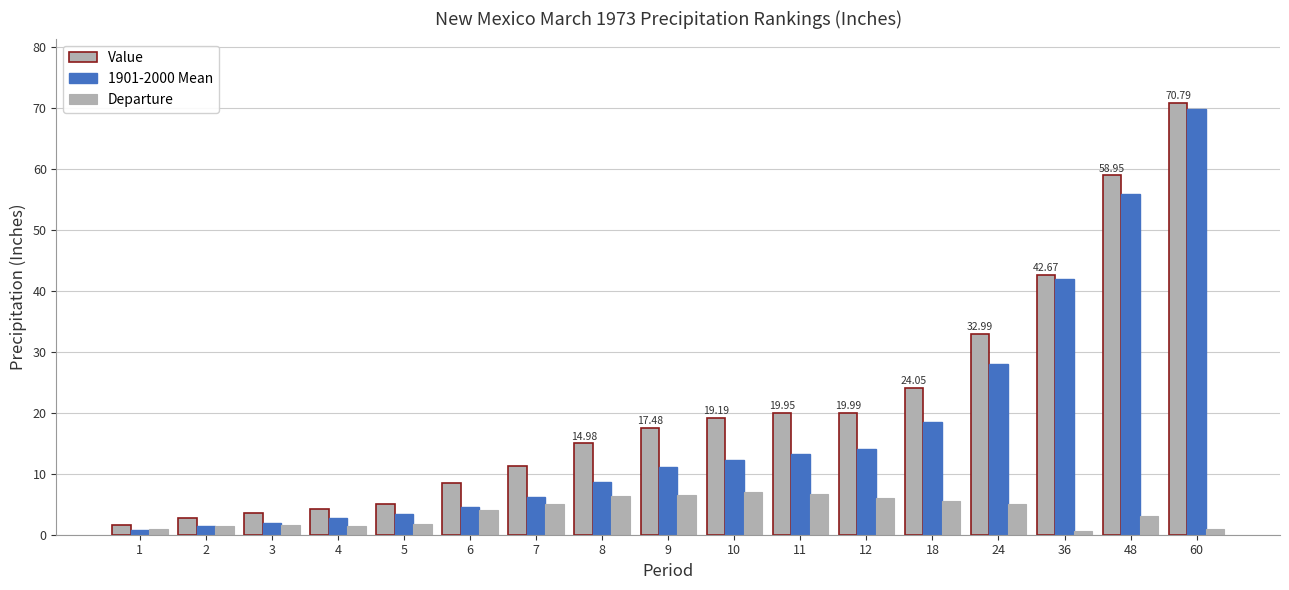

How many values in the 1901-2000 Mean series exceed 11?

9